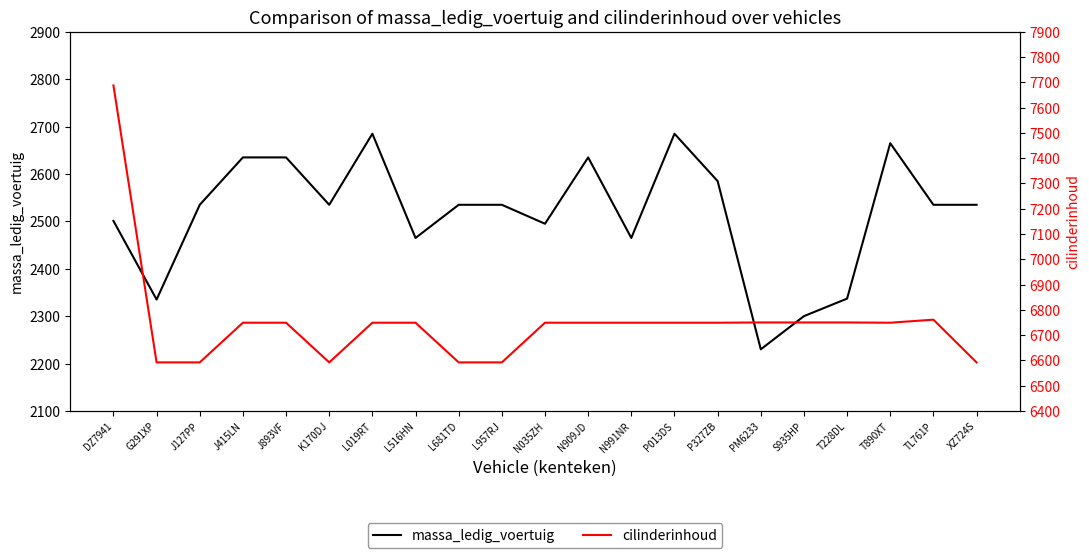

Reading right to left, list all the values displayed in this chart.

massa_ledig_voertuig: XZ724S=2535	TL761P=2535	T890XT=2665	T228DL=2337	S935HP=2300	PM6233=2230	P327ZB=2585	P013DS=2685	N991NR=2465	N909JD=2635	N035ZH=2495	L957RJ=2535	L681TD=2535	L516HN=2465	L019RT=2685	K170DJ=2535	J893VF=2635	J415LN=2635	J127PP=2535	G291XP=2335	DZ7941=2501
cilinderinhoud: XZ724S=6592	TL761P=6761	T890XT=6749	T228DL=6750	S935HP=6750	PM6233=6750	P327ZB=6749	P013DS=6749	N991NR=6749	N909JD=6749	N035ZH=6749	L957RJ=6592	L681TD=6592	L516HN=6749	L019RT=6749	K170DJ=6592	J893VF=6749	J415LN=6749	J127PP=6592	G291XP=6592	DZ7941=7688